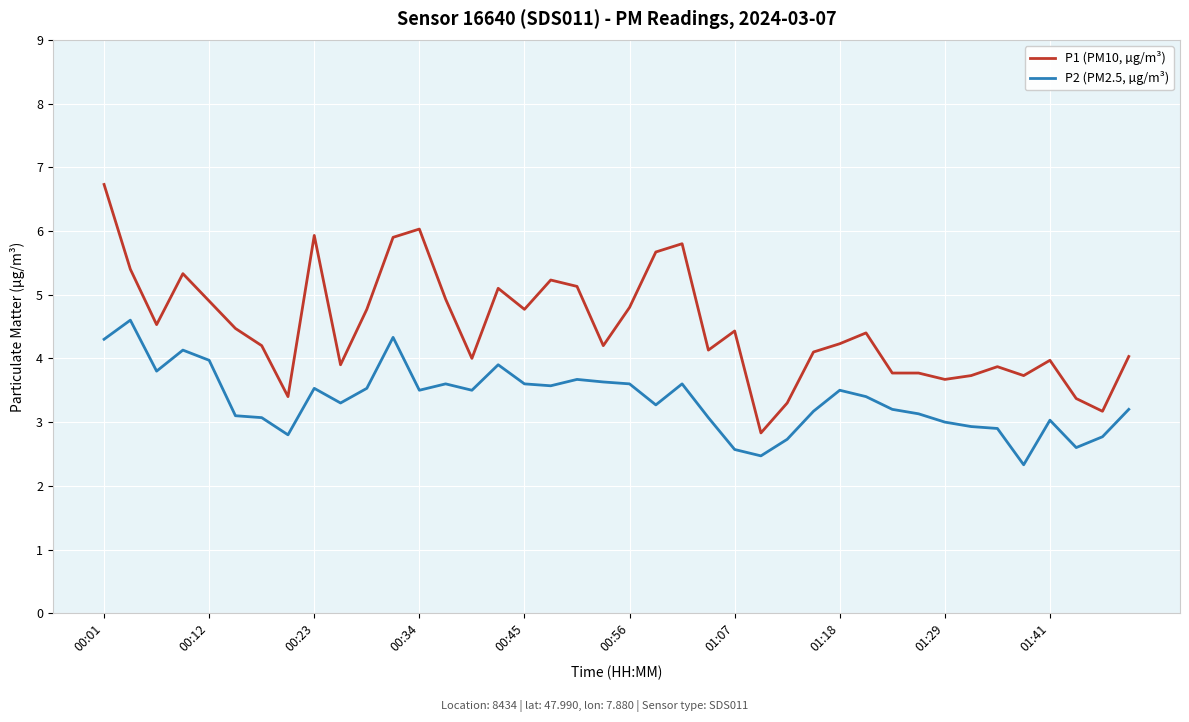

What is the lowest value of the P2 (PM2.5, µg/m³) series?

2.3